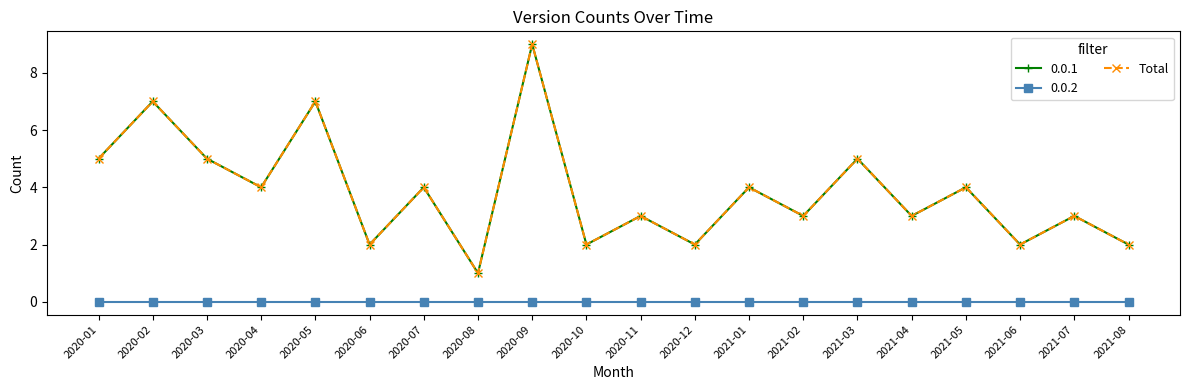

Is this an area chart (filled region under the line)?

No